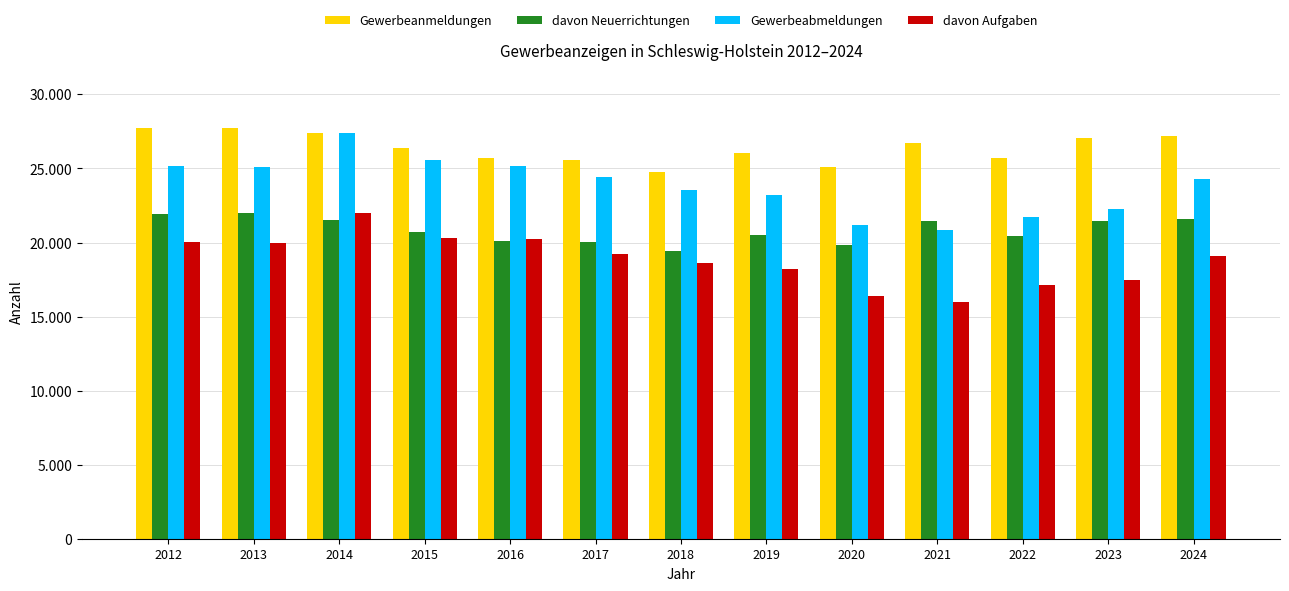

The Gewerbeanmeldungen series shows 9640 at 2024. True or false?

False